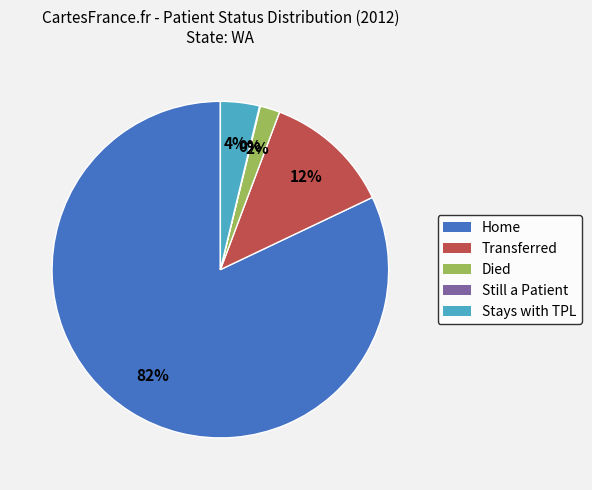

Do Transferred and Stays with TPL together represent more than half of the pie?

No